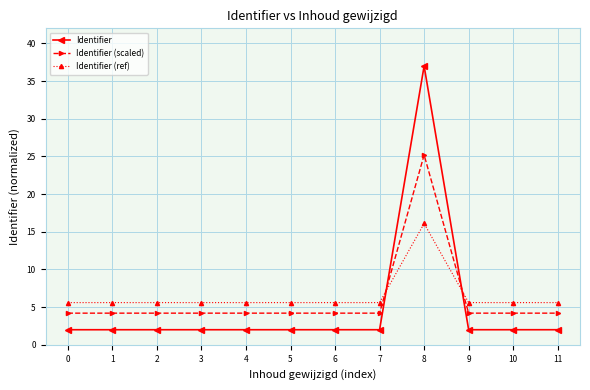

True or false: Identifier (ref) has more than 0 points higher than both neighbors.

True